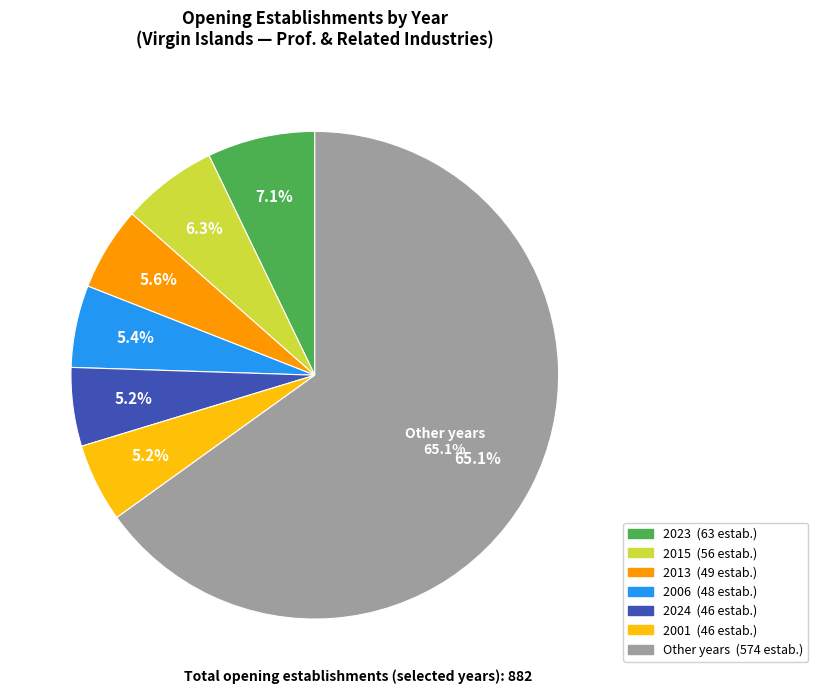

Does 2022 represent more than half of the total?

No